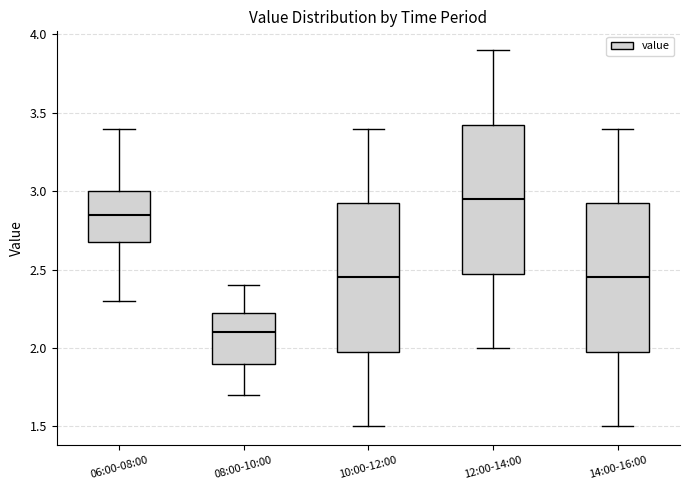

Reading left to right, transcribe this box plot: for each box, give where its median line is, the range the box spans, and where its two whiskers end, as read against the y-axis. The values are not printed on the chart, so give them approximately, as read against the axis.

06:00-08:00: median 2.85, box 2.70 to 3.00, whiskers 2.30 to 3.40
08:00-10:00: median 2.10, box 1.90 to 2.25, whiskers 1.70 to 2.40
10:00-12:00: median 2.45, box 2.00 to 2.95, whiskers 1.50 to 3.40
12:00-14:00: median 2.95, box 2.50 to 3.45, whiskers 2.00 to 3.90
14:00-16:00: median 2.45, box 2.00 to 2.95, whiskers 1.50 to 3.40